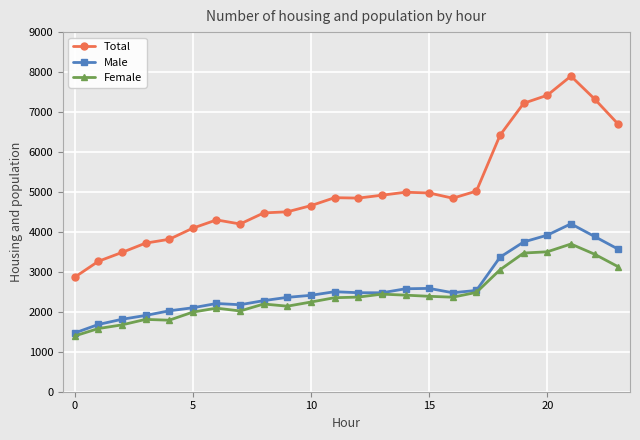

How many data points in Total are less than 4846?

12